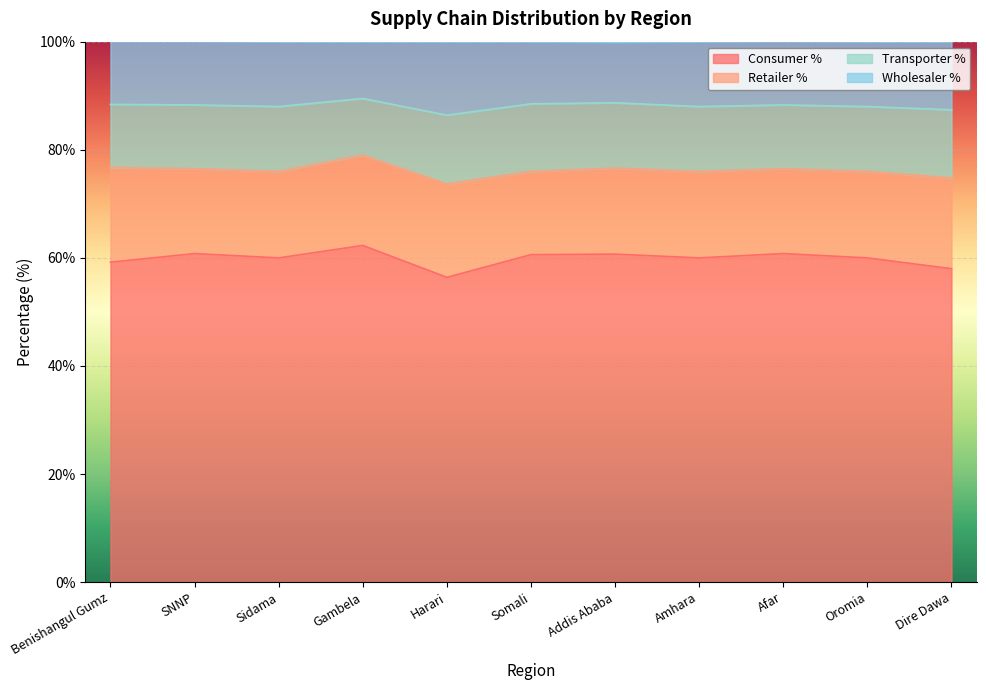

What is the total value across all series at Somali?

100.0